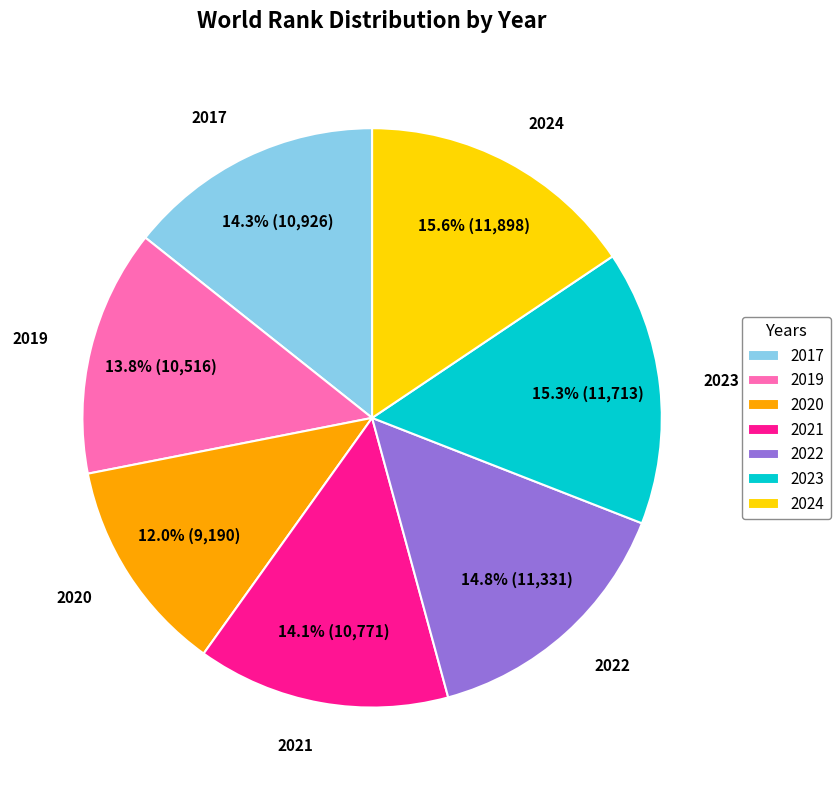

Does 2024 account for over 50% of the chart?

No